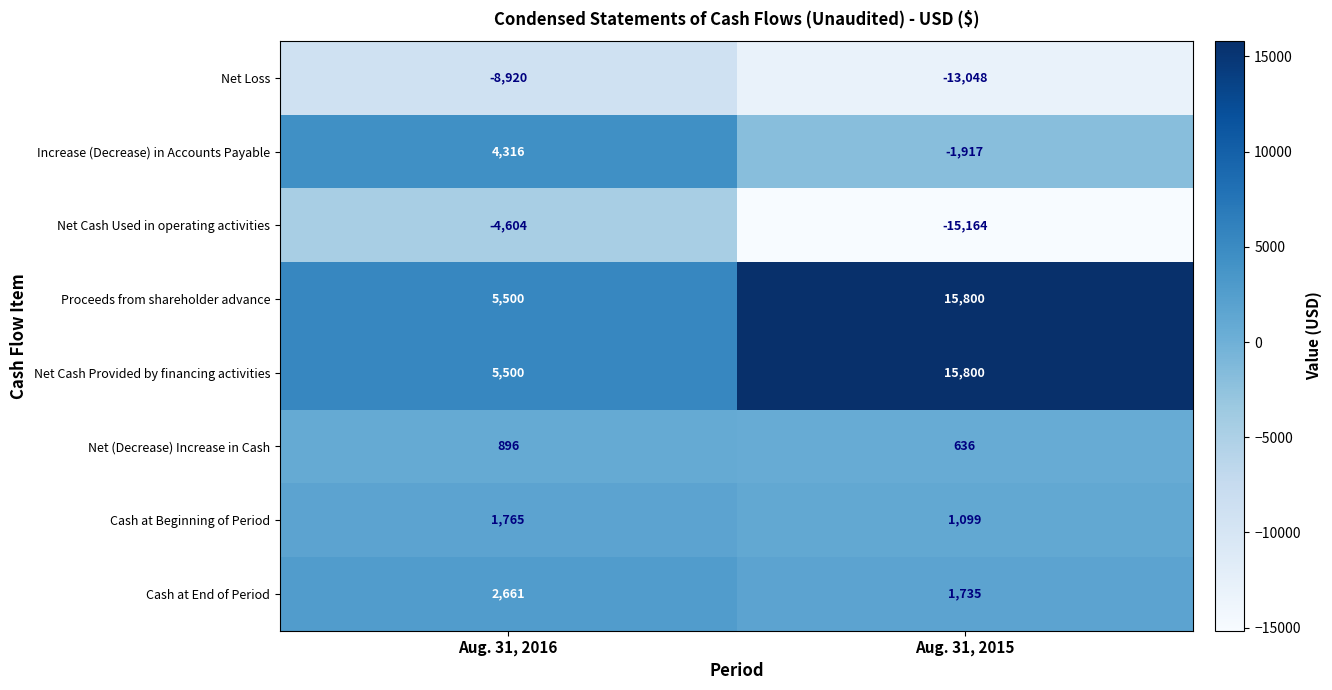

What is the minimum value shown in the chart?

-15164